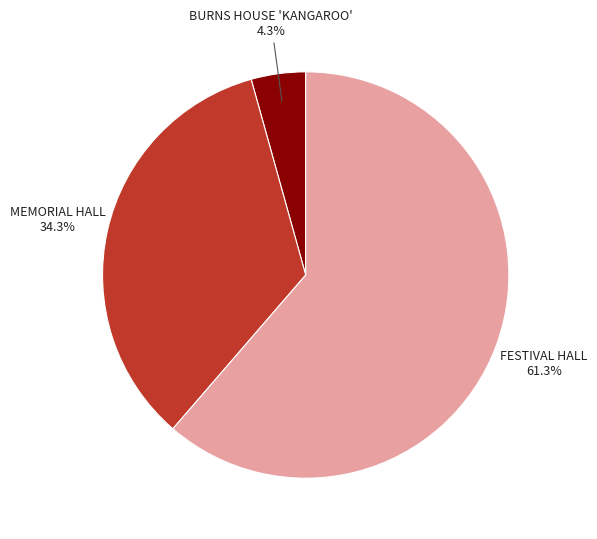

Is it true that BURNS HOUSE 'KANGAROO' is 13% of the pie?

False